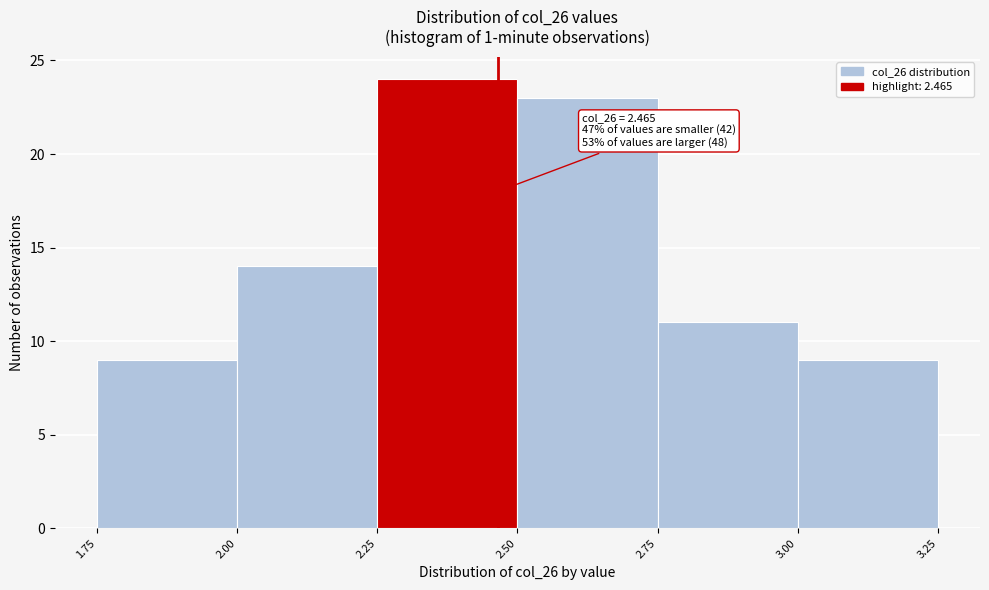

Which range on the x-axis has the tallest bar?

2.25 to 2.50